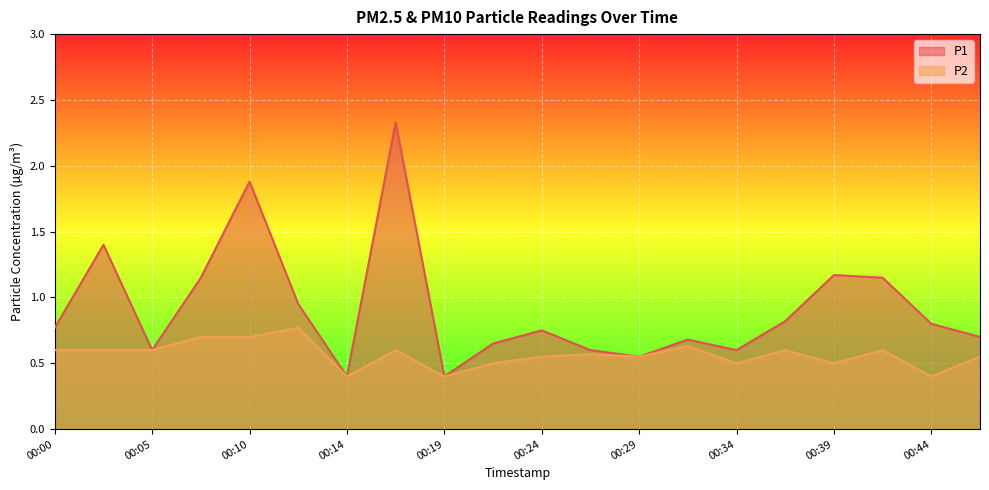

What is the minimum value shown in the chart?

0.4